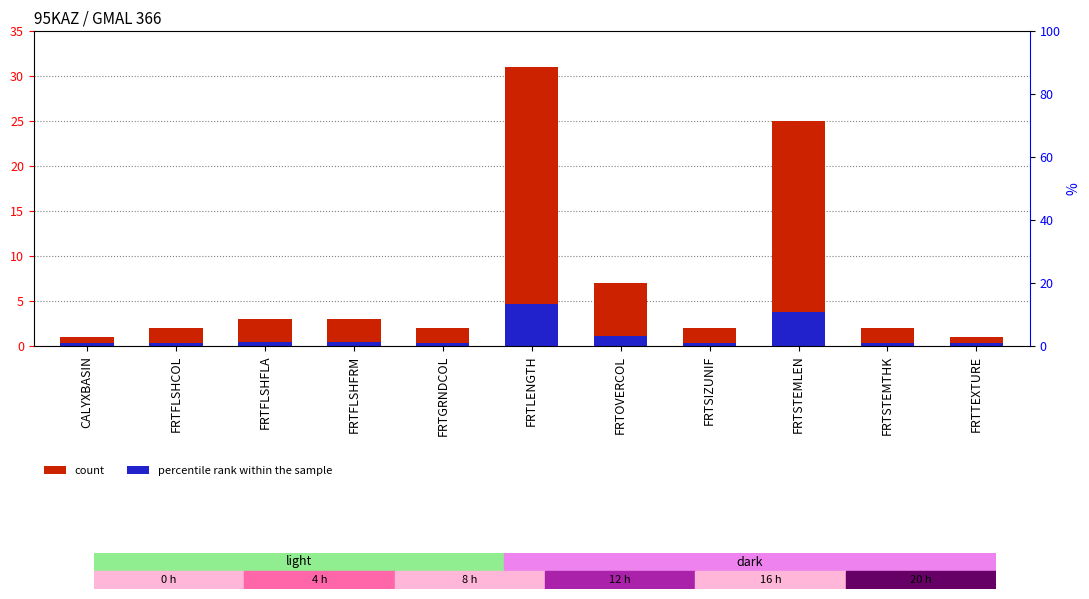

Which series has the largest total across all categories?

Value